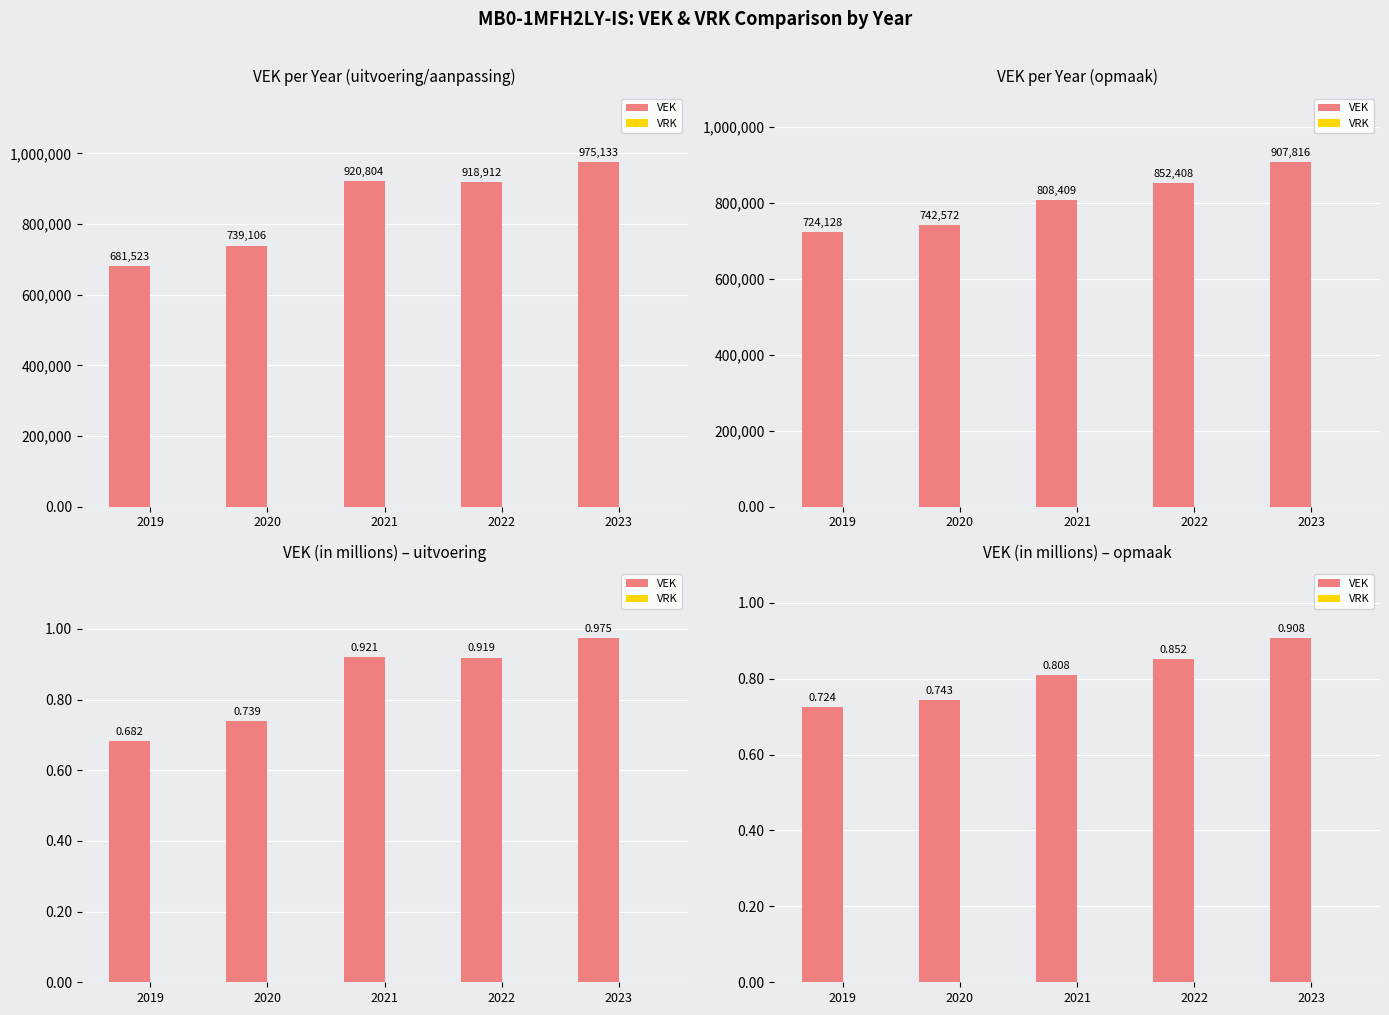

What is the average value of the VEK series?

0.8